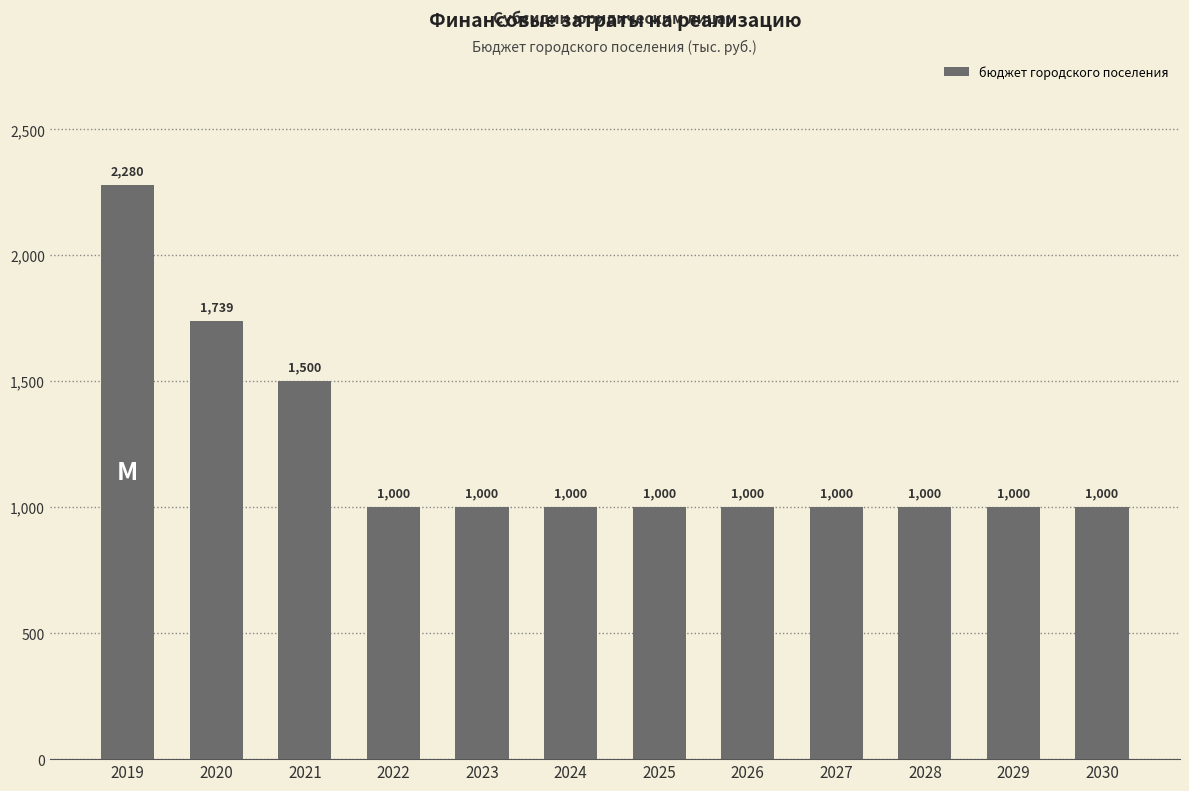

Is it true that the value at 2019 is 3876.3?

False